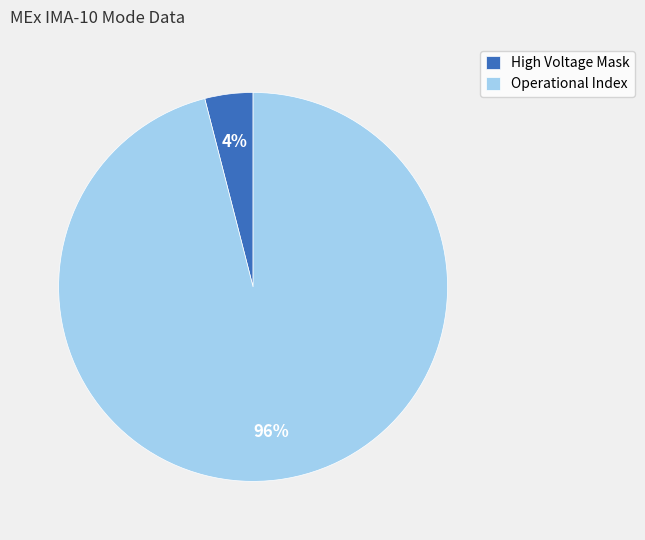

The Operational Index slice represents 96% of the pie. True or false?

True